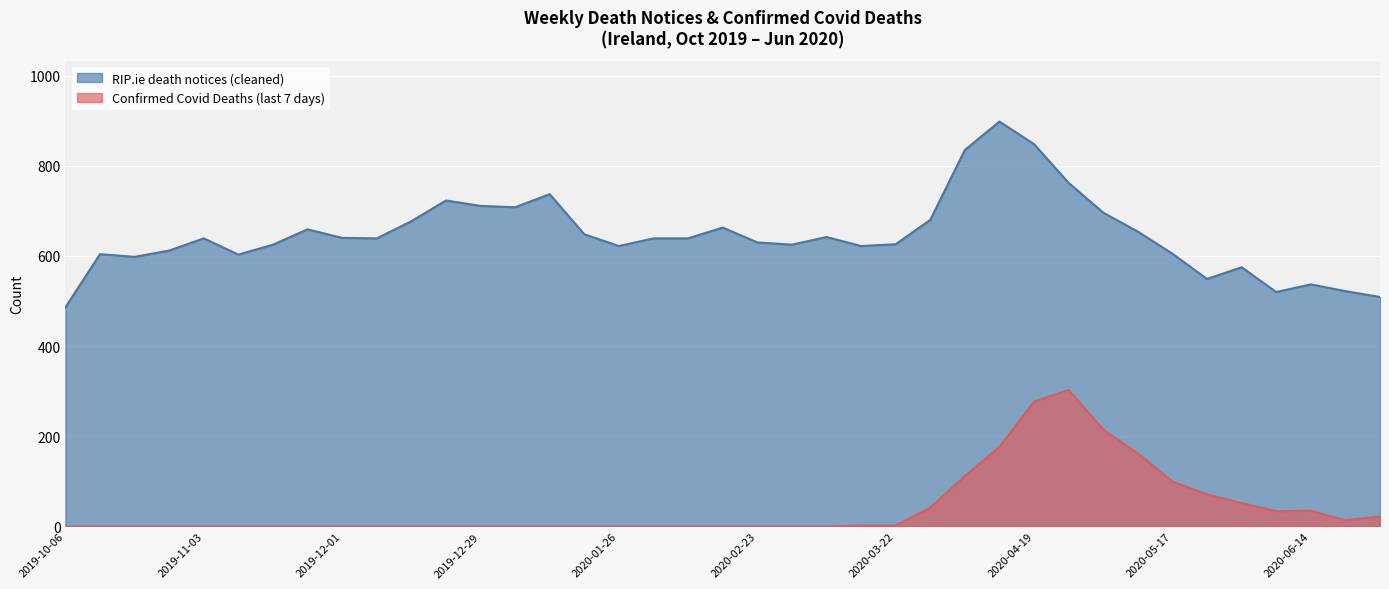

Does the chart display data point markers on the line(s)?

No